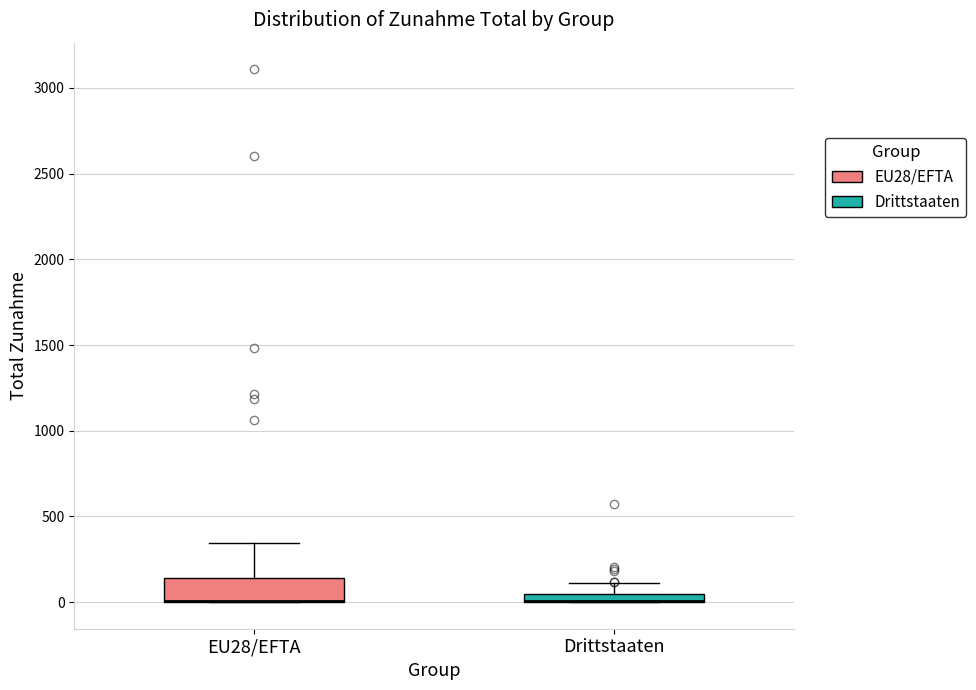

Comparing the boxes themselves (not the whiskers), which one is the tallest?

EU28/EFTA